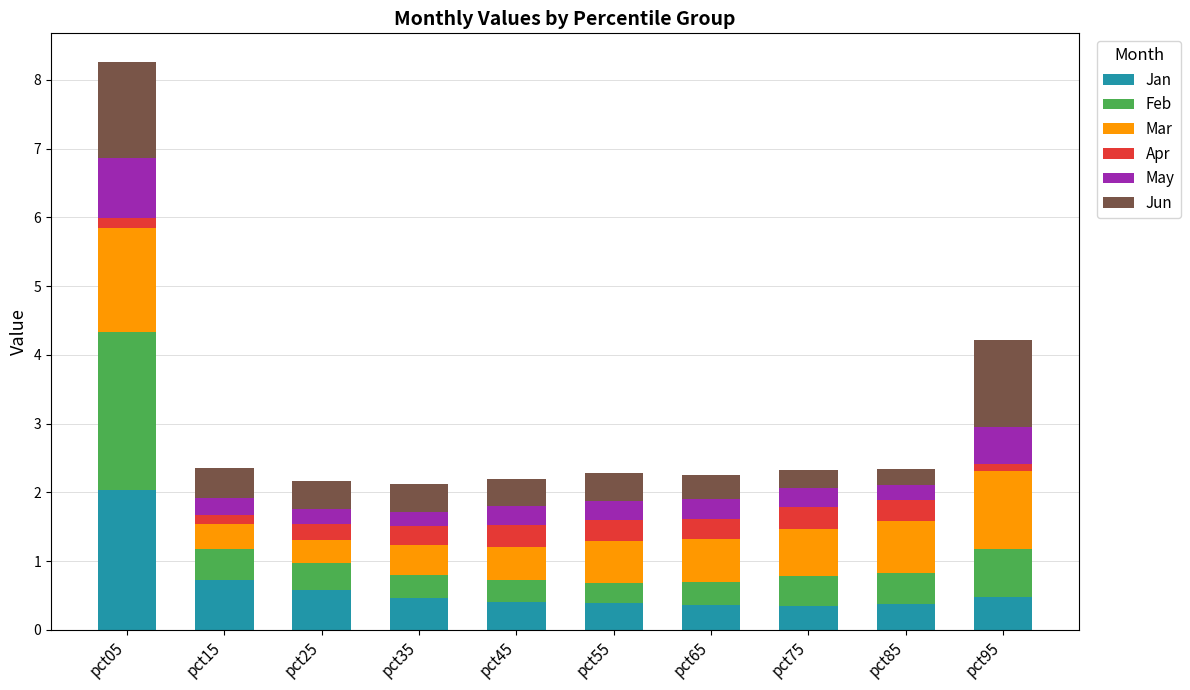

What is the difference between the maximum and minimum values in the Jan series?

1.7